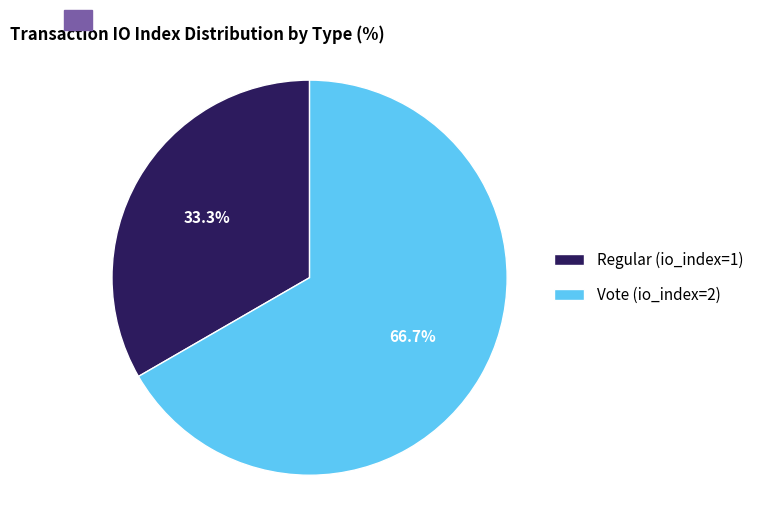

Which has a higher value, Vote (io_index=2) or Regular (io_index=1)?

Vote (io_index=2)